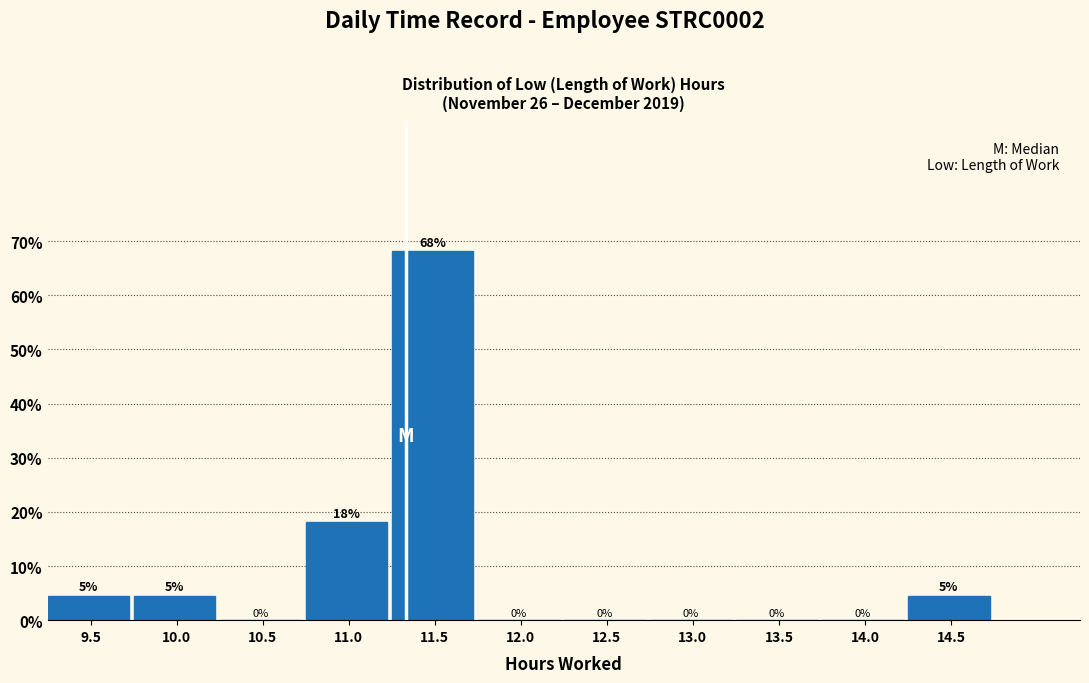

At which label is the value closest to 34?

11.0